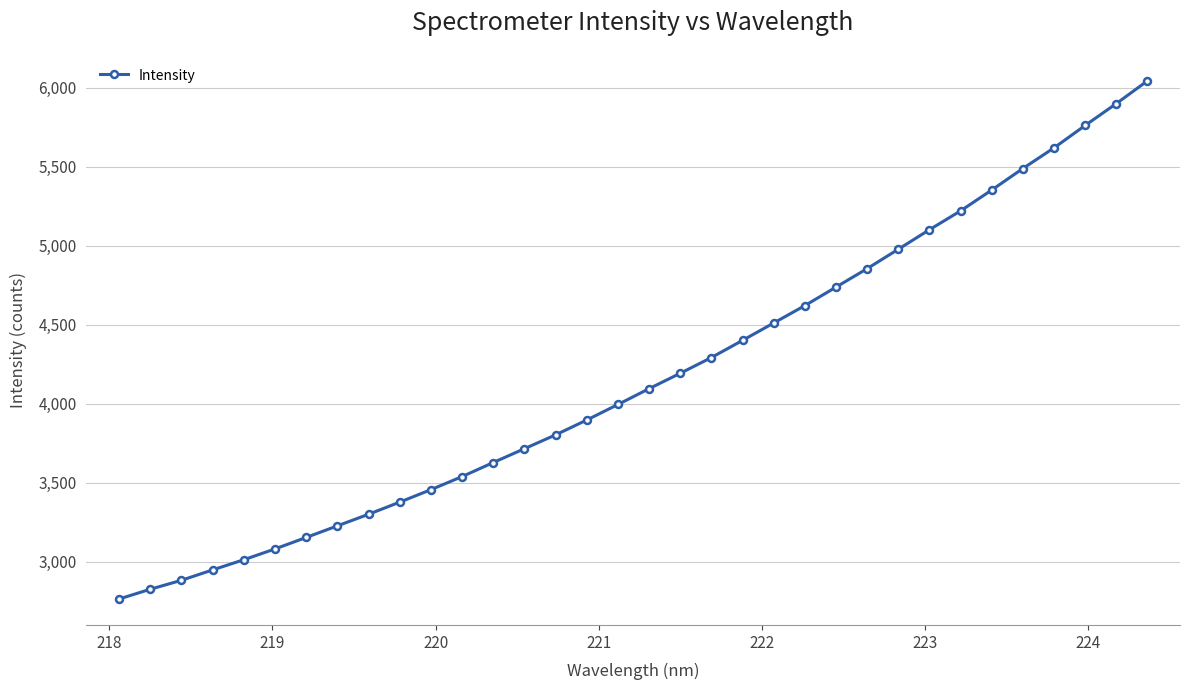

True or false: the data has more than 2 interior local peaks.

False